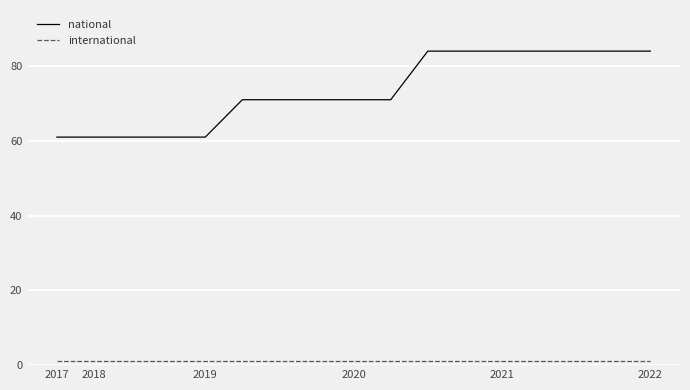

Which series has the largest range (max minus min)?

national